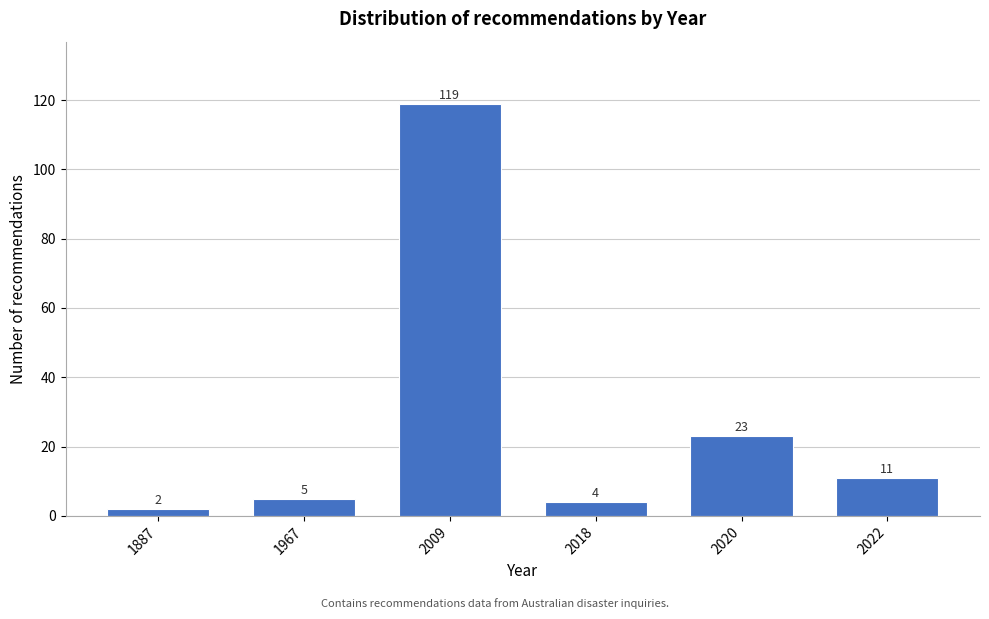

Reading left to right, list all the values displayed in this chart.

2	5	119	4	23	11